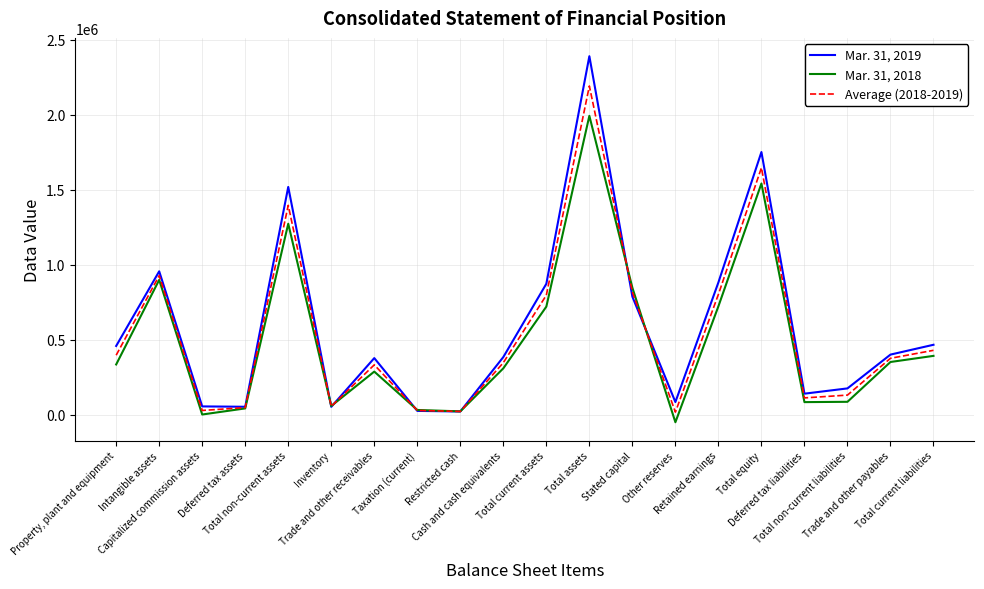

List the series in order of their overall mean, lowest first.

Mar. 31, 2018, Average (2018-2019), Mar. 31, 2019